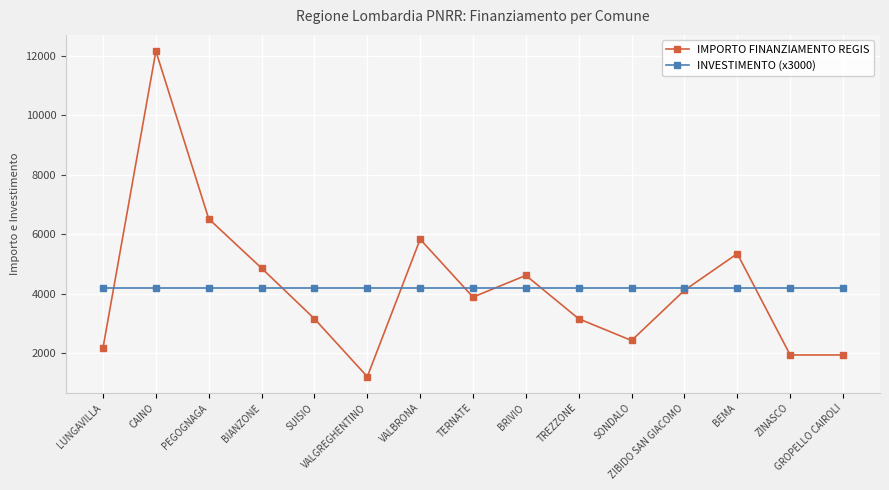

True or false: IMPORTO FINANZIAMENTO REGIS has a value of 4617 at BRIVIO.

True